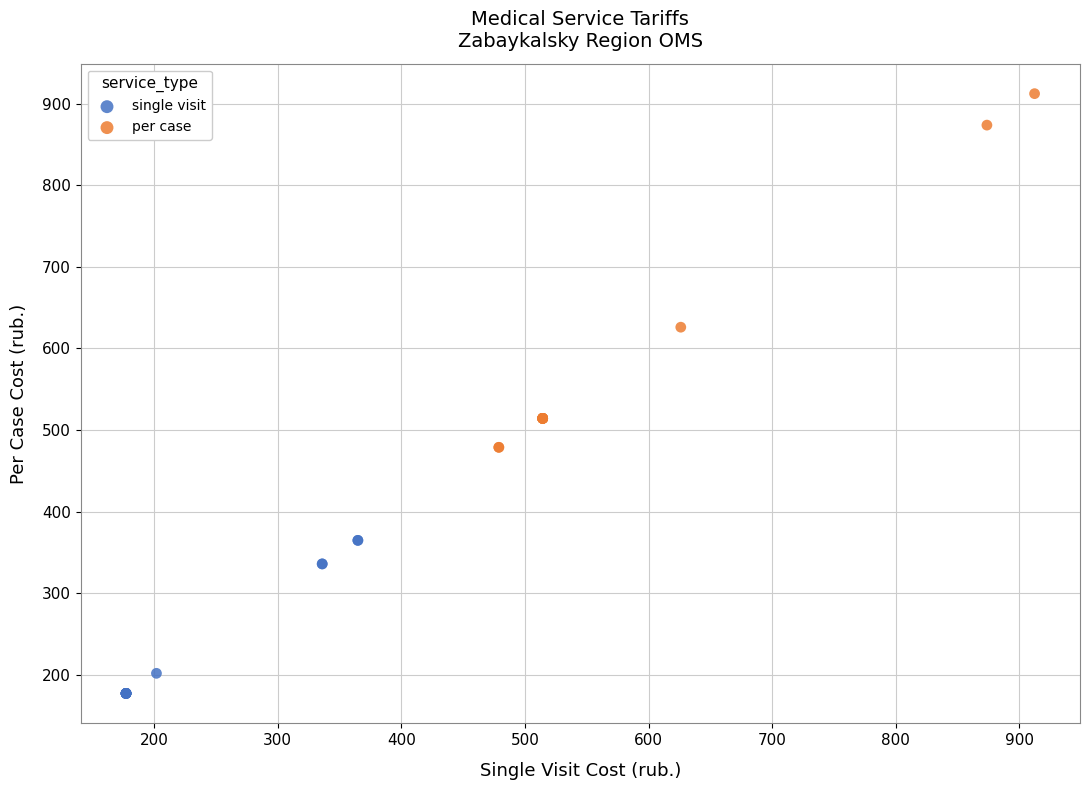

Which series contains the lowest Y value?

single visit